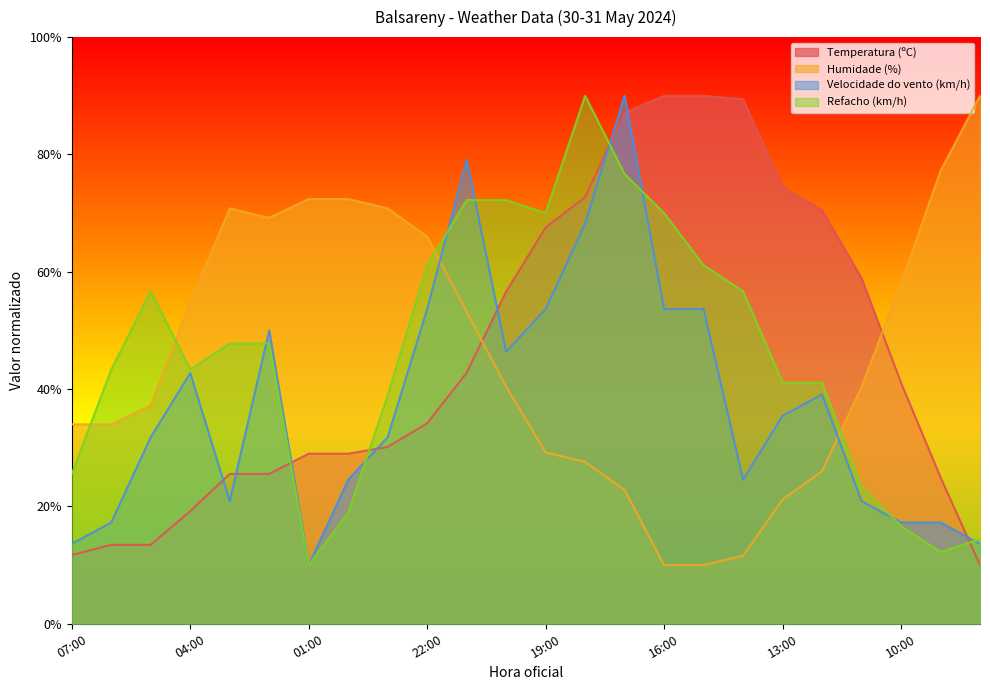

Rank the series at 17:00 from highest to lowest value.

Velocidade do vento (km/h), Temperatura (ºC), Refacho (km/h), Humidade (%)